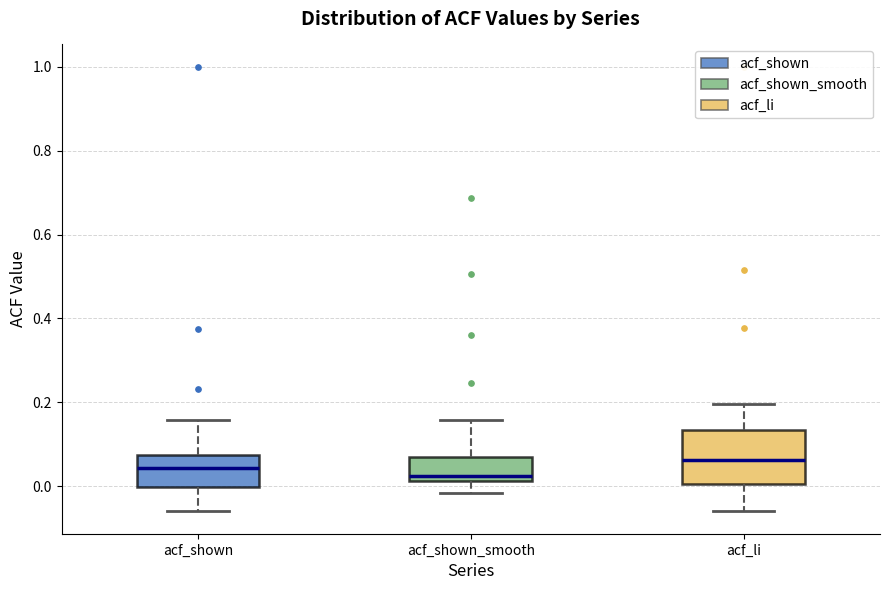

Which box is the tallest, from its lower edge to its upper edge?

acf_li